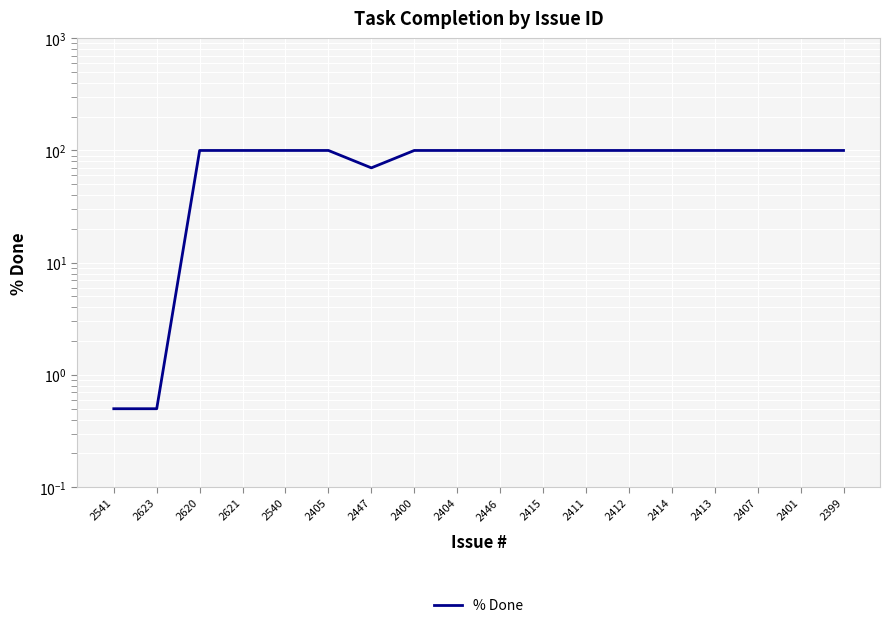

How many data points does each series have?

18